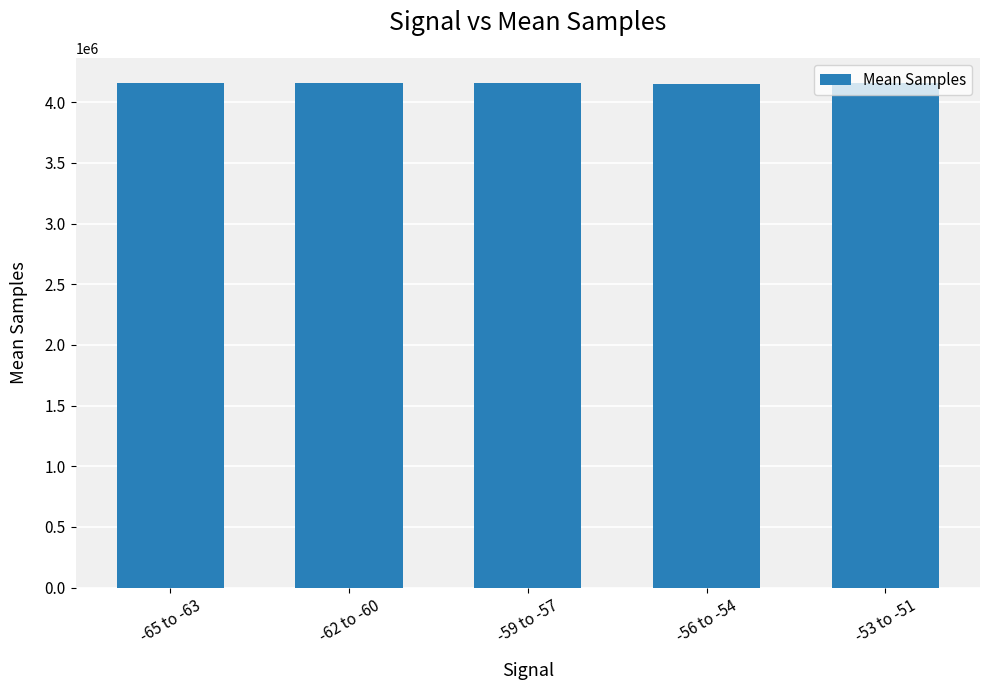

What is the sum of the values at -56 to -54 and -62 to -60?

8314412.5